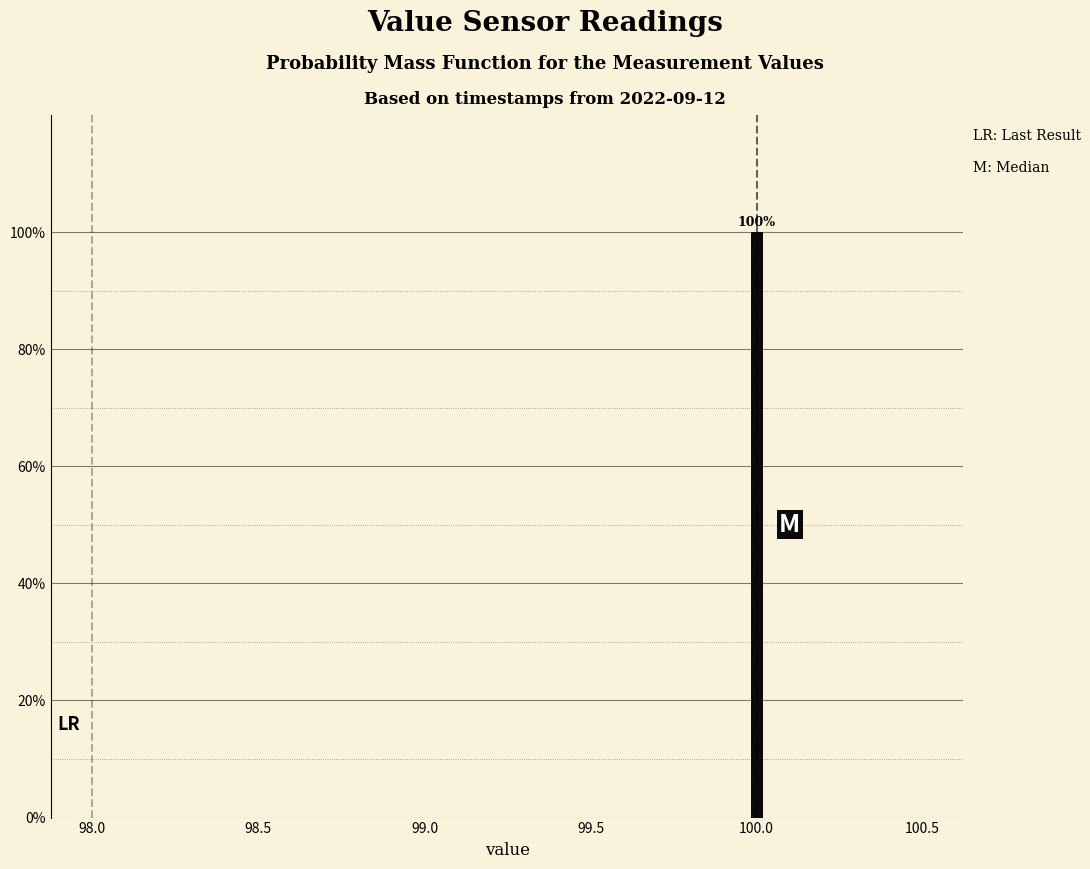

Around what value on the x-axis is the tallest bar? Give the approximate position of its centre, as read against the axis.

100.00